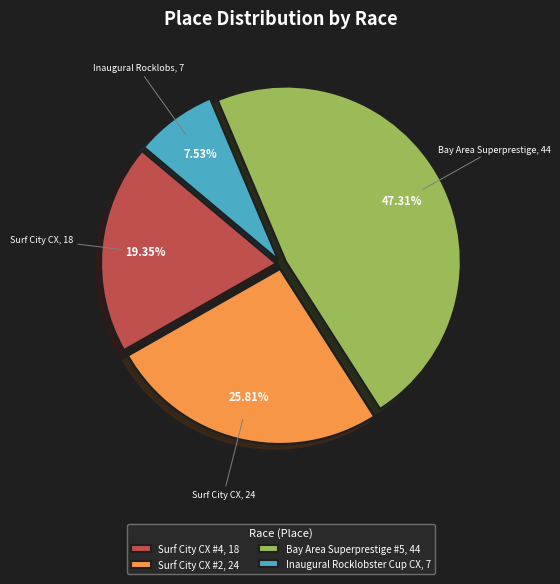

To the nearest percent, what portion does Bay Area Superprestige #5 represent?

47%